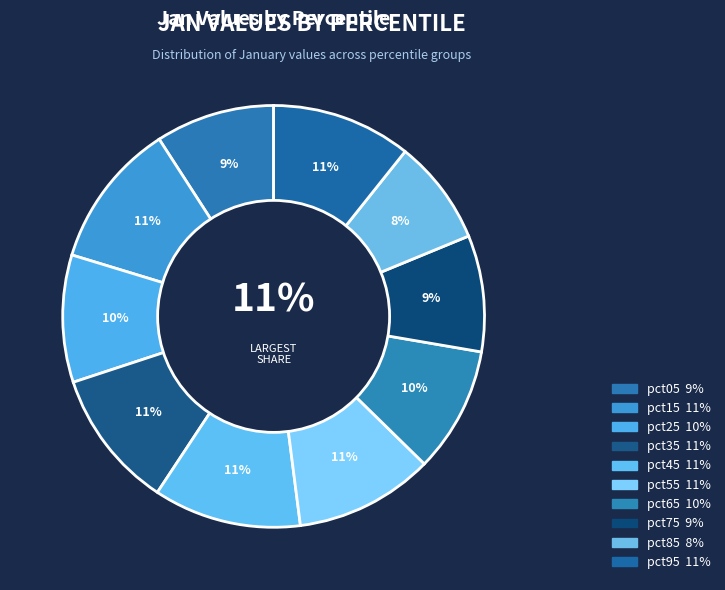

How many slices are in this pie chart?

10